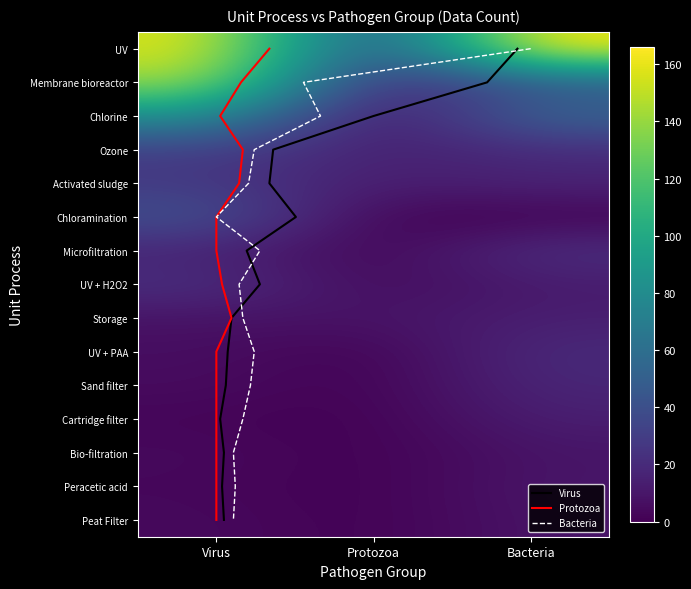

Is it true that Peat Filter equals 5 at Bacteria?

False